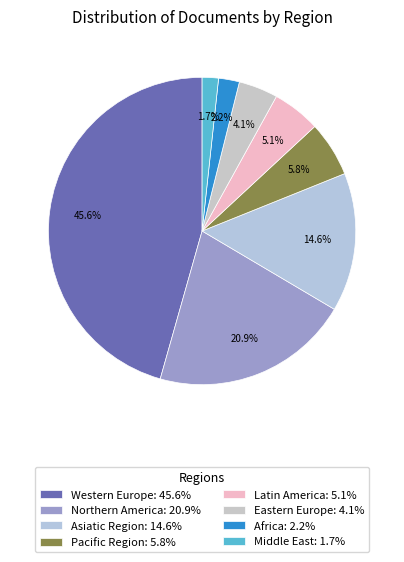

How much of the chart is everything except Western Europe?

54.4%